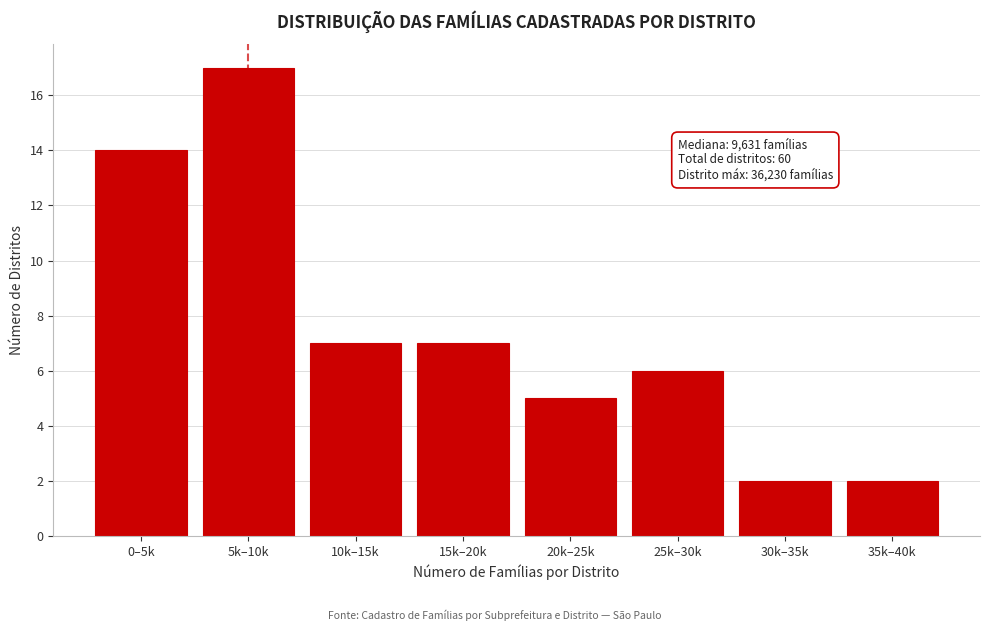

Reading right to left, list all the values displayed in this chart.

35k–40k=2	30k–35k=2	25k–30k=6	20k–25k=5	15k–20k=7	10k–15k=7	5k–10k=17	0–5k=14